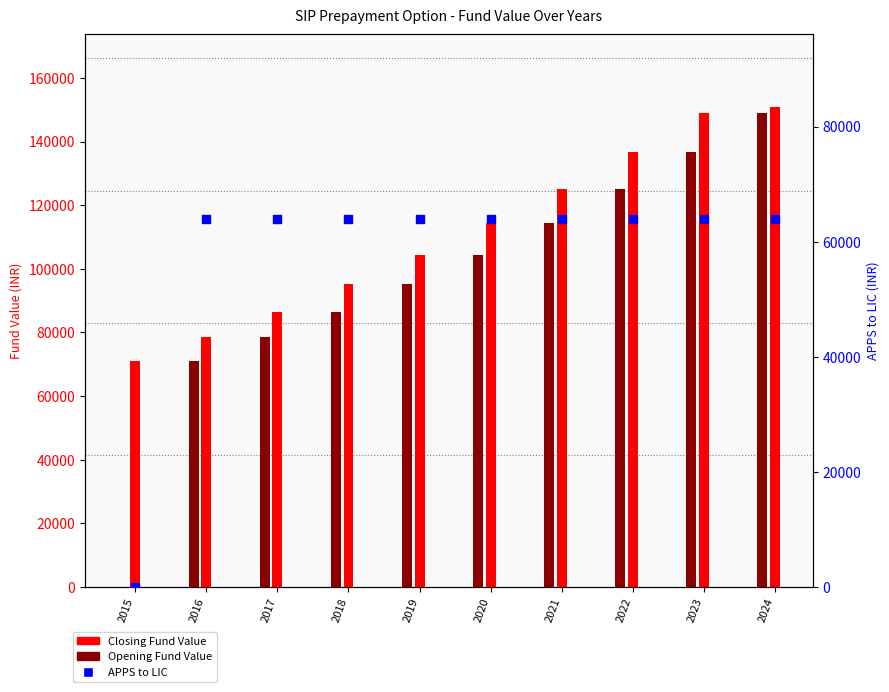

What are all the series names shown in the legend?

Closing Fund Value, Opening Fund Value, APPS to LIC